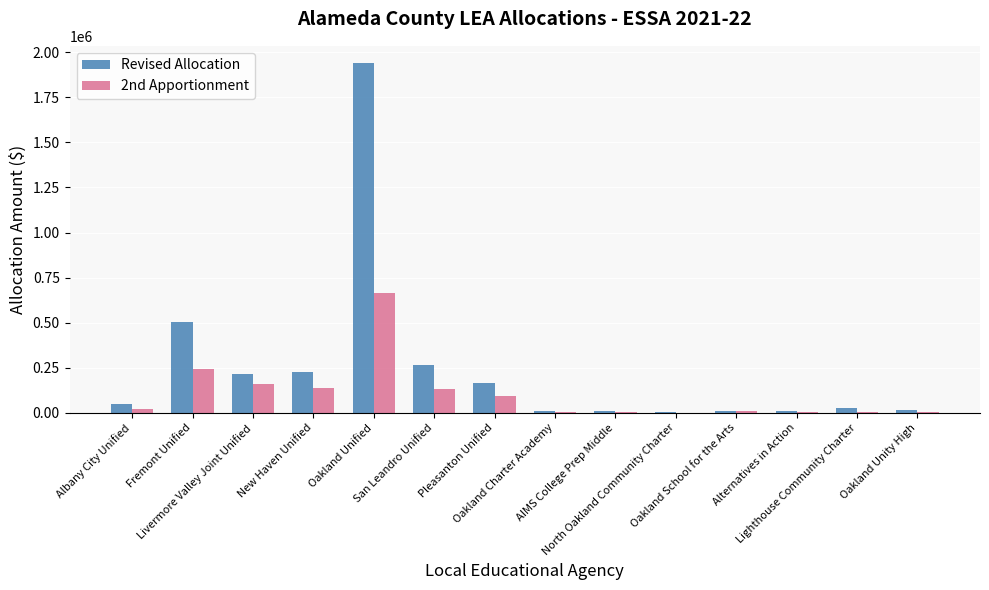

How many groups of bars are there?

14